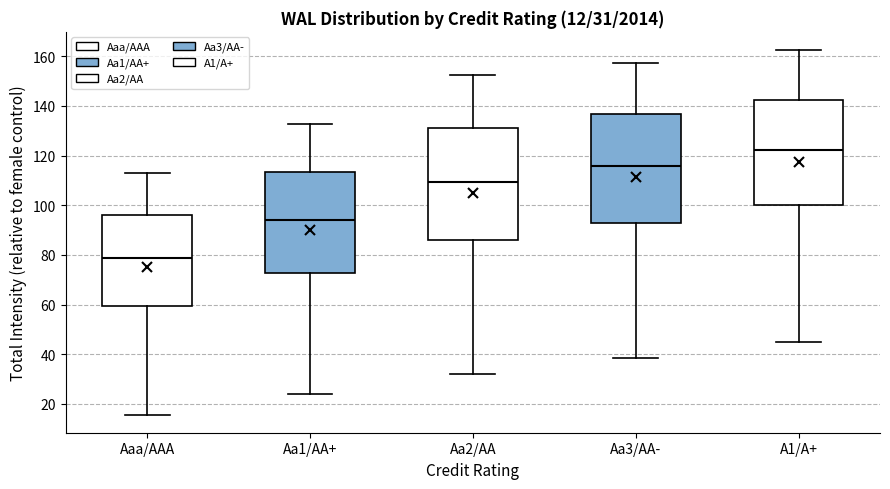

Which box's median line is the lowest?

Aaa/AAA